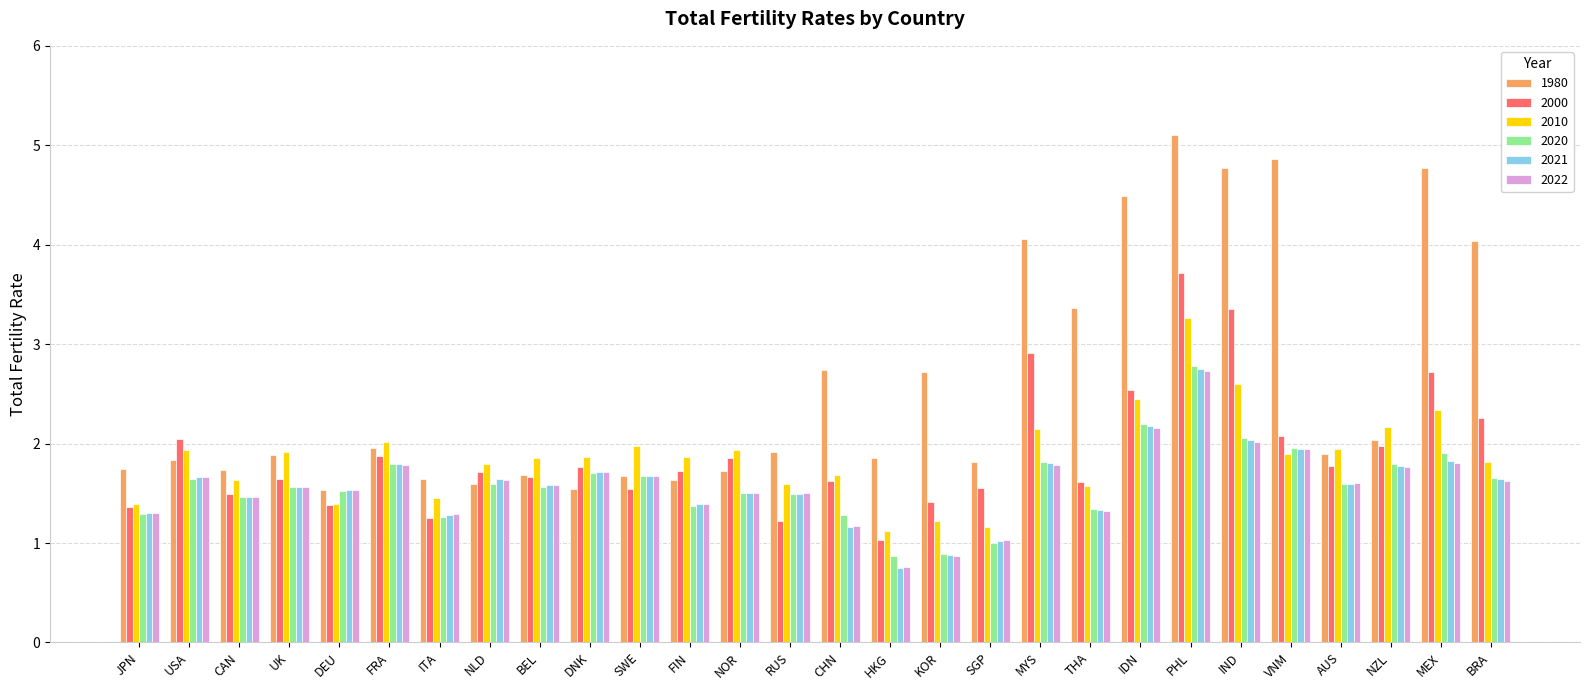

At which category is the sum across all series the highest?

PHL